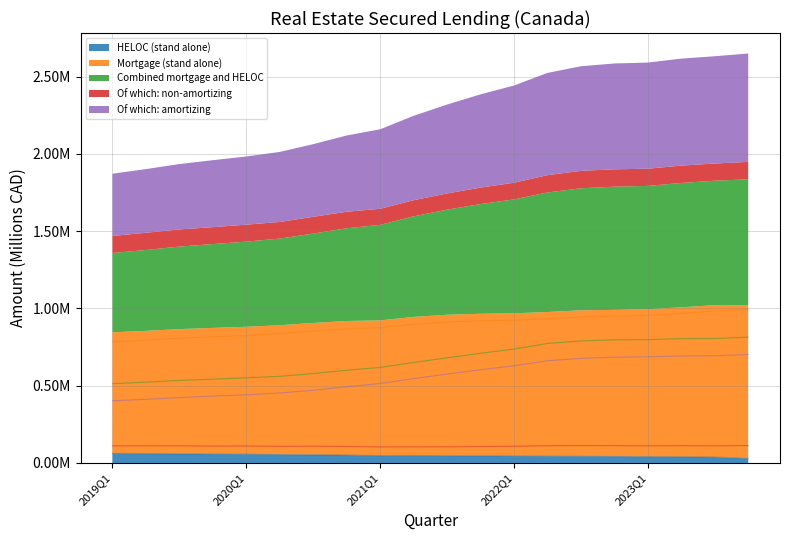

True or false: Of which: amortizing and Combined mortgage and HELOC intersect in this chart.

False